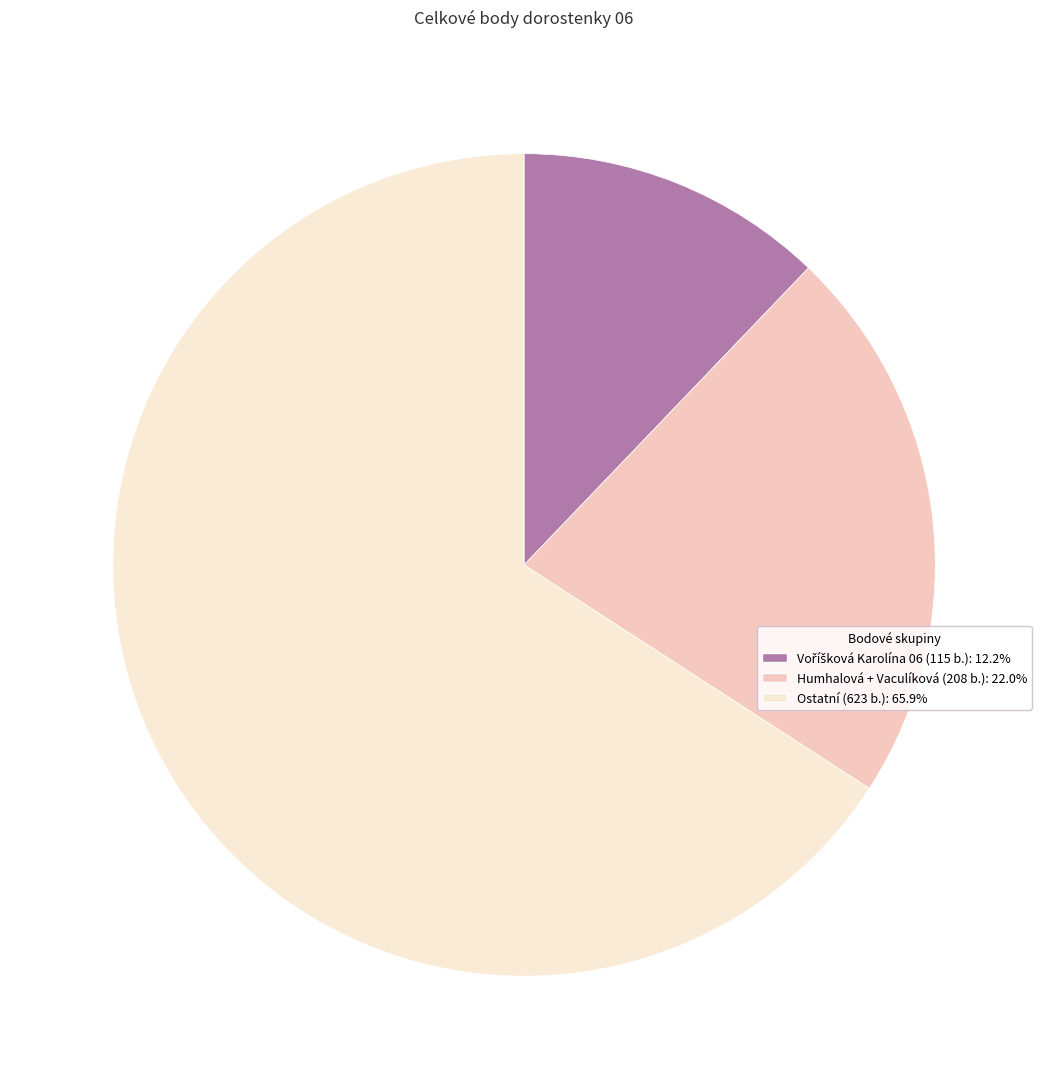

Is there a majority slice in this chart?

Yes